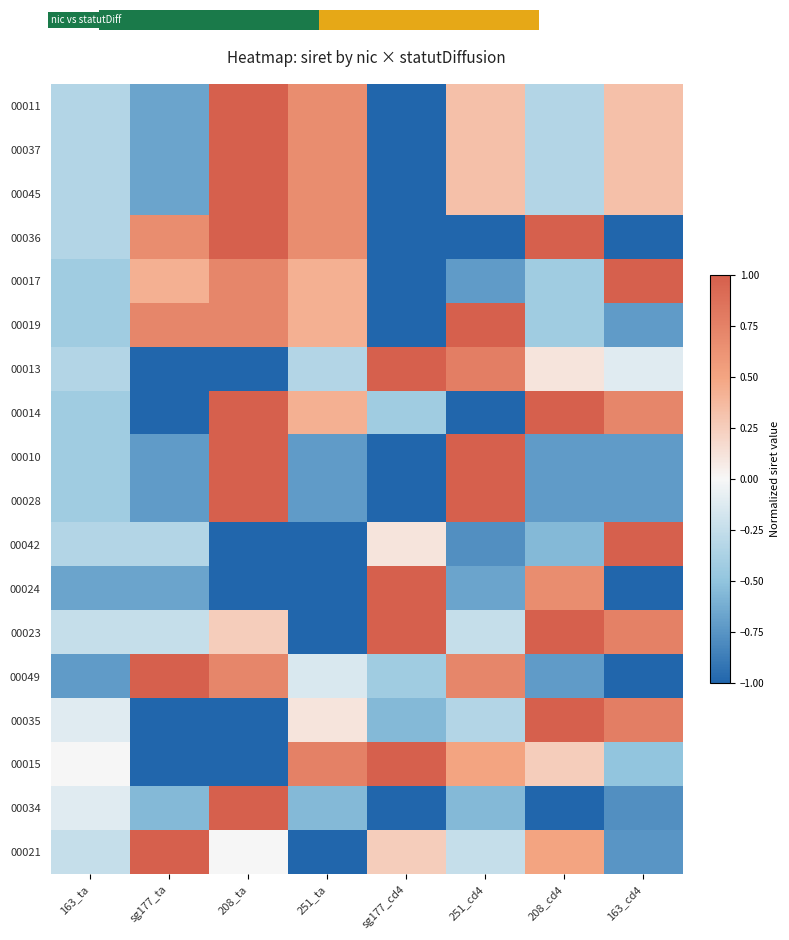

What is the spread (max minus min) of values at 163_ta?

0.7